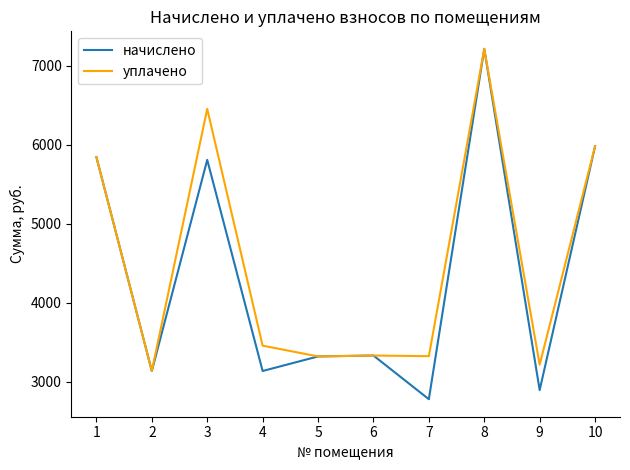

What is the difference between the уплачено values at 7 and 6?

8.3